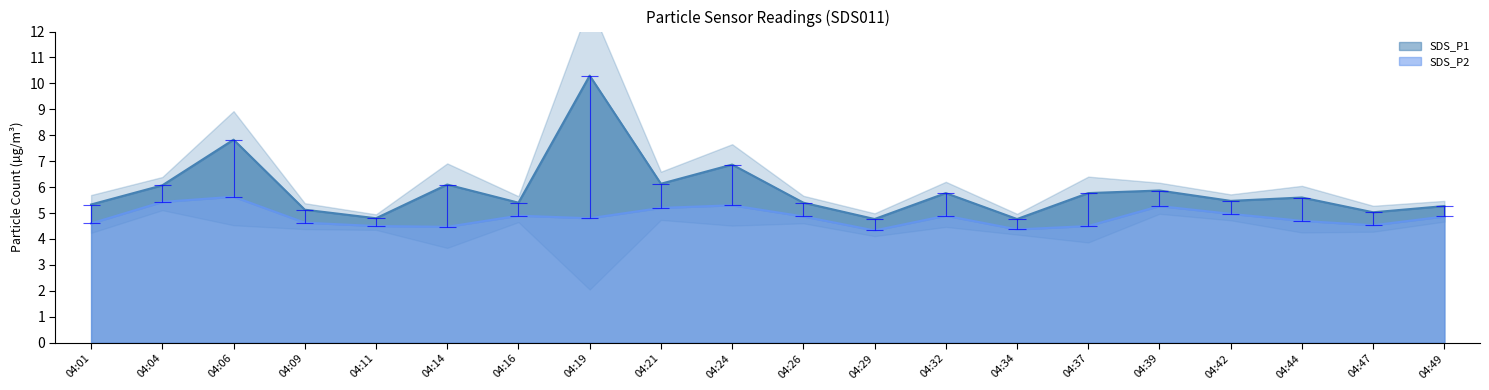

True or false: SDS_P1 has more than 1 interior local peaks.

True